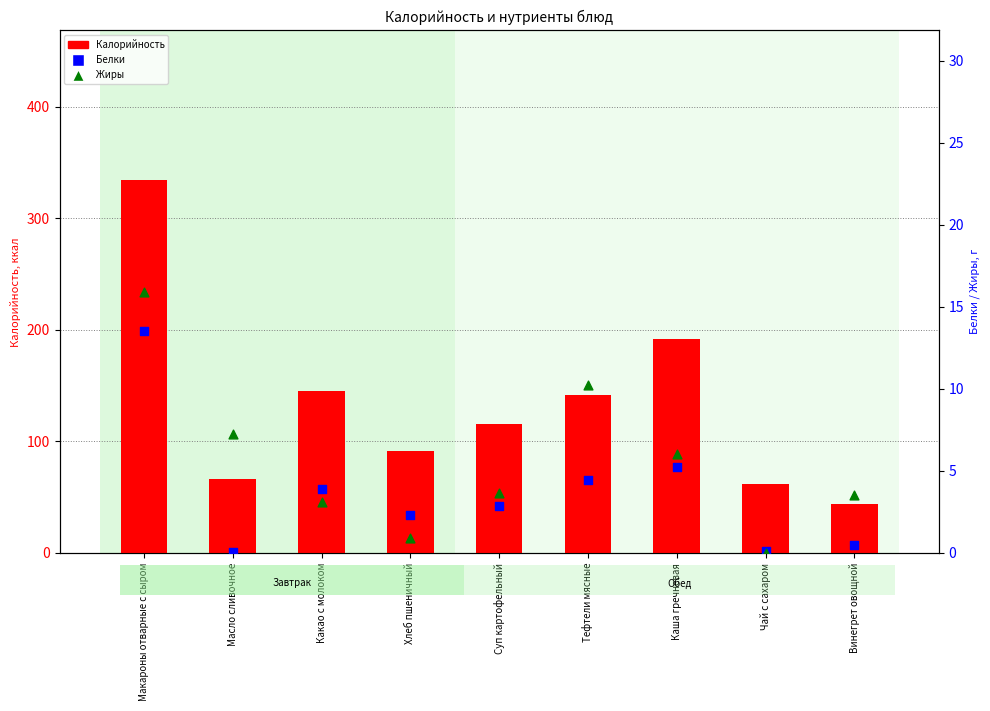

What is the total value across all series at Каша гречневая?

203.0